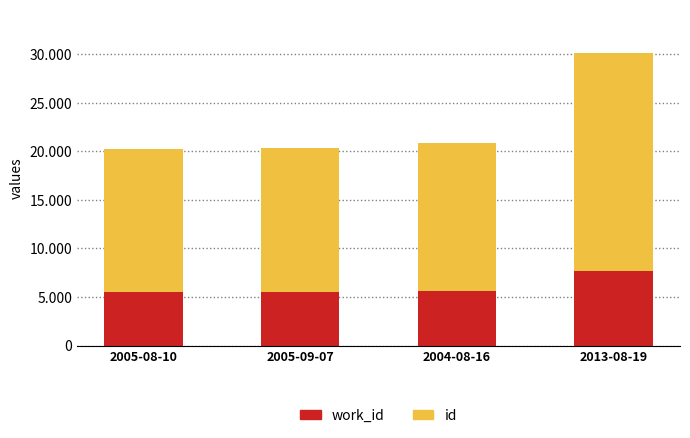

Are the bars grouped side by side (vs. stacked)?

No